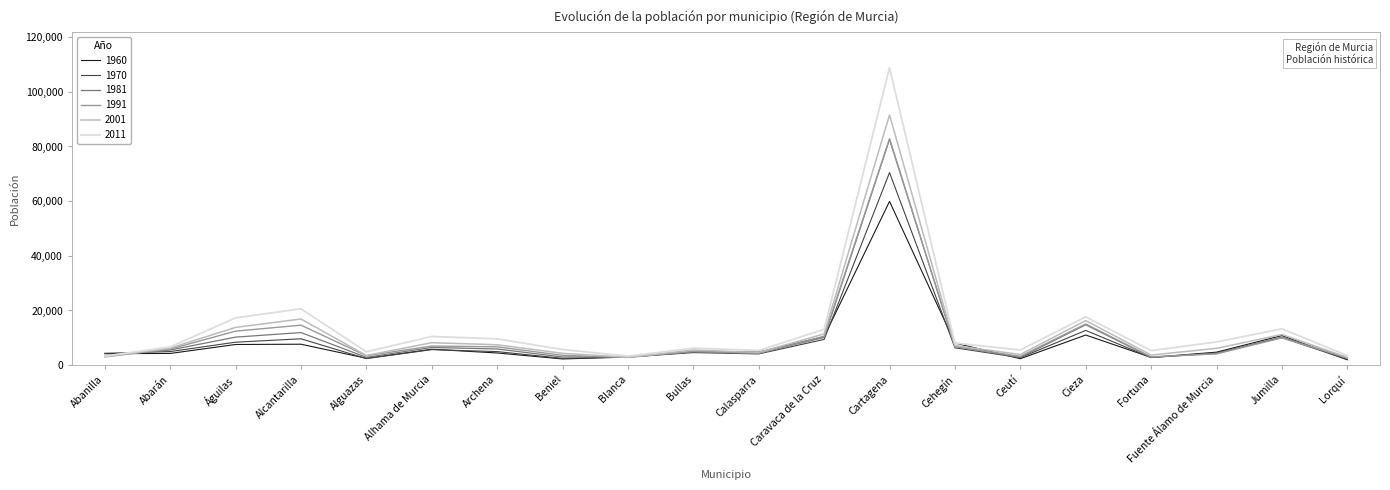

What is the maximum value shown in the chart?

108806